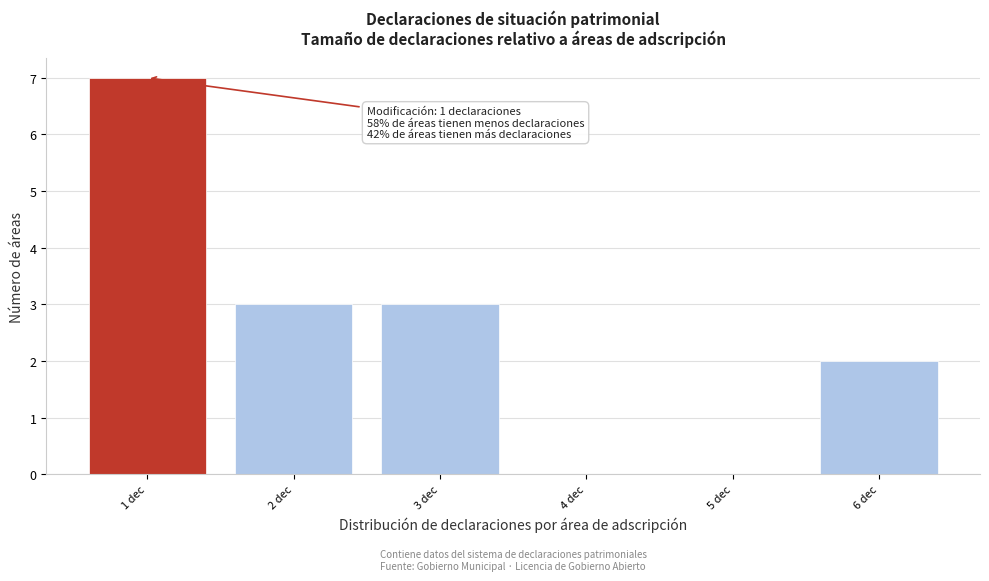

Reading left to right, what are all the values shown in this chart?

1 dec=7	2 dec=3	3 dec=3	4 dec=0	5 dec=0	6 dec=2